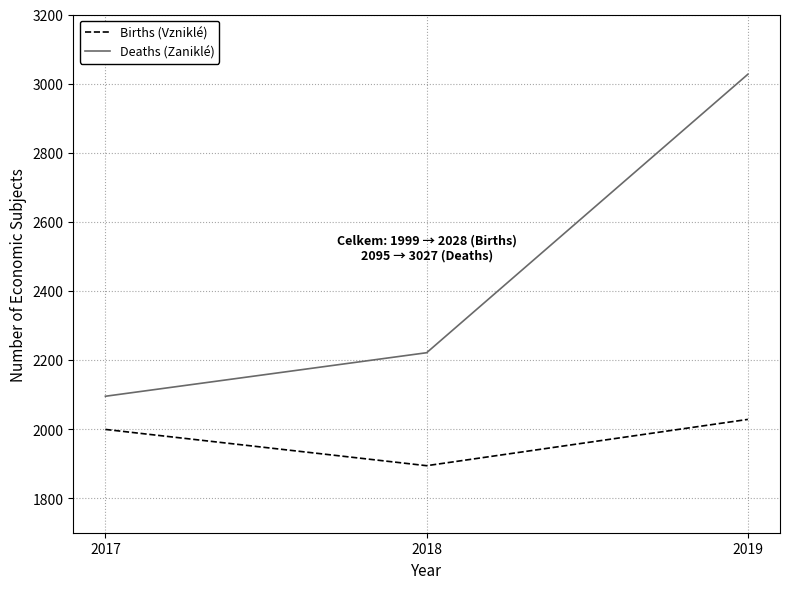

True or false: Deaths (Zaniklé) has a value of 2221 at 2018.

True